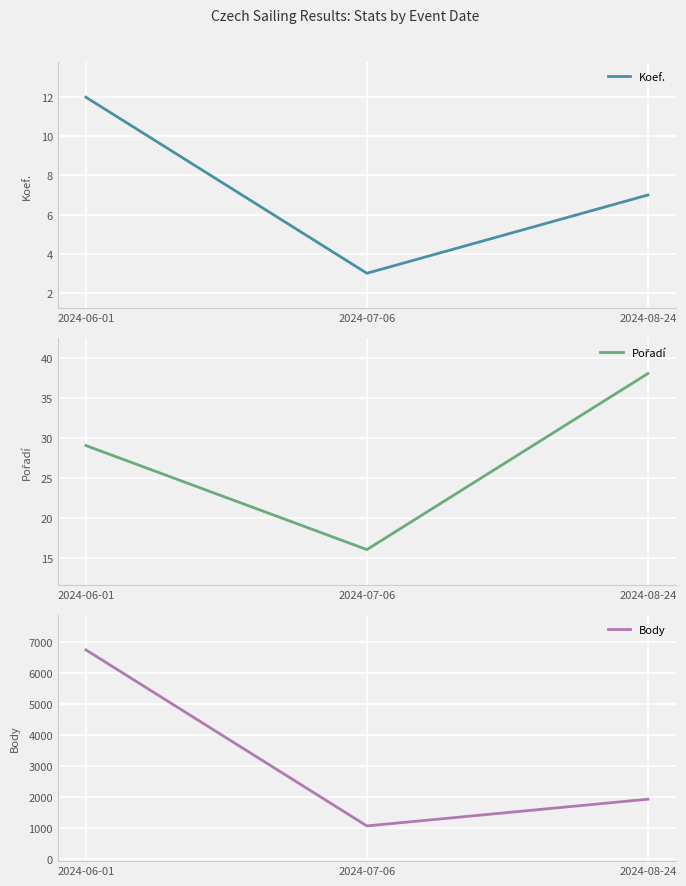

How many data points in Koef. are less than 7?

1